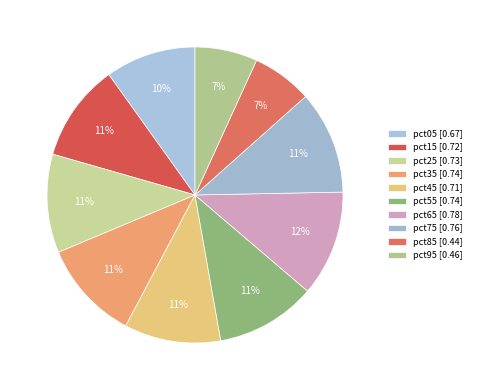

How many segments does this pie chart have?

10